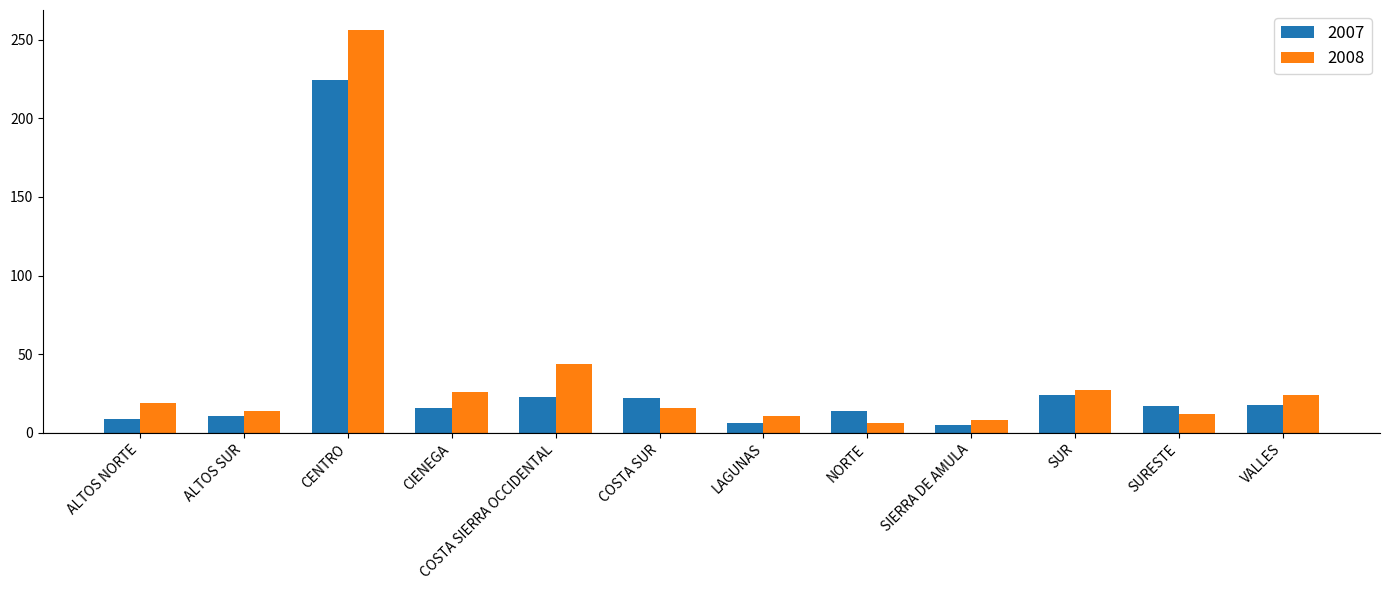

How many data points does each series have?

12